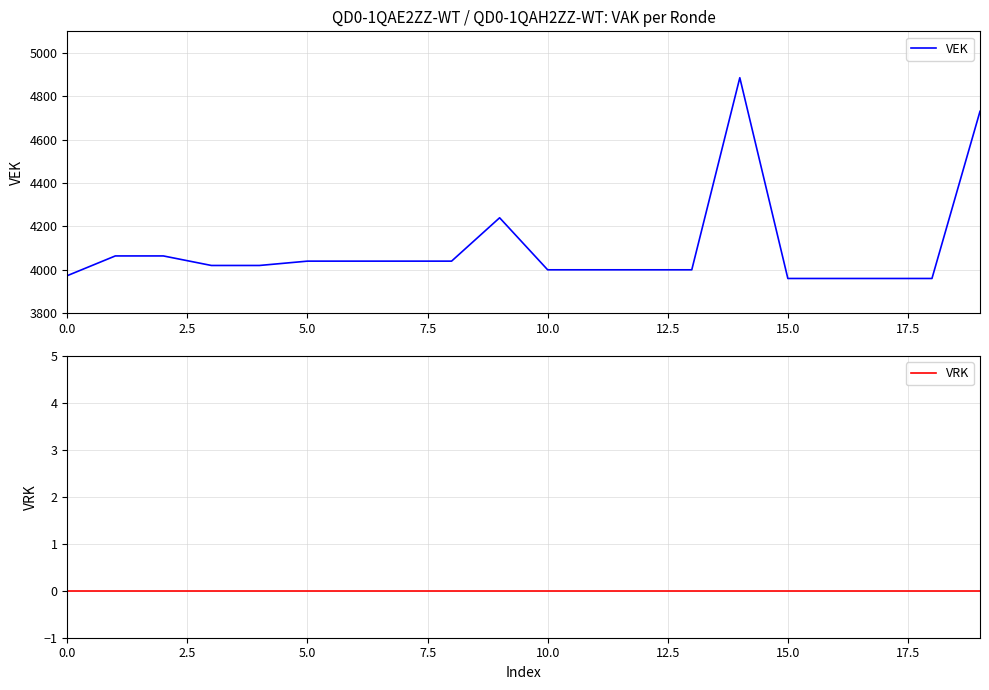

What are all the series names shown in the legend?

VEK, VRK